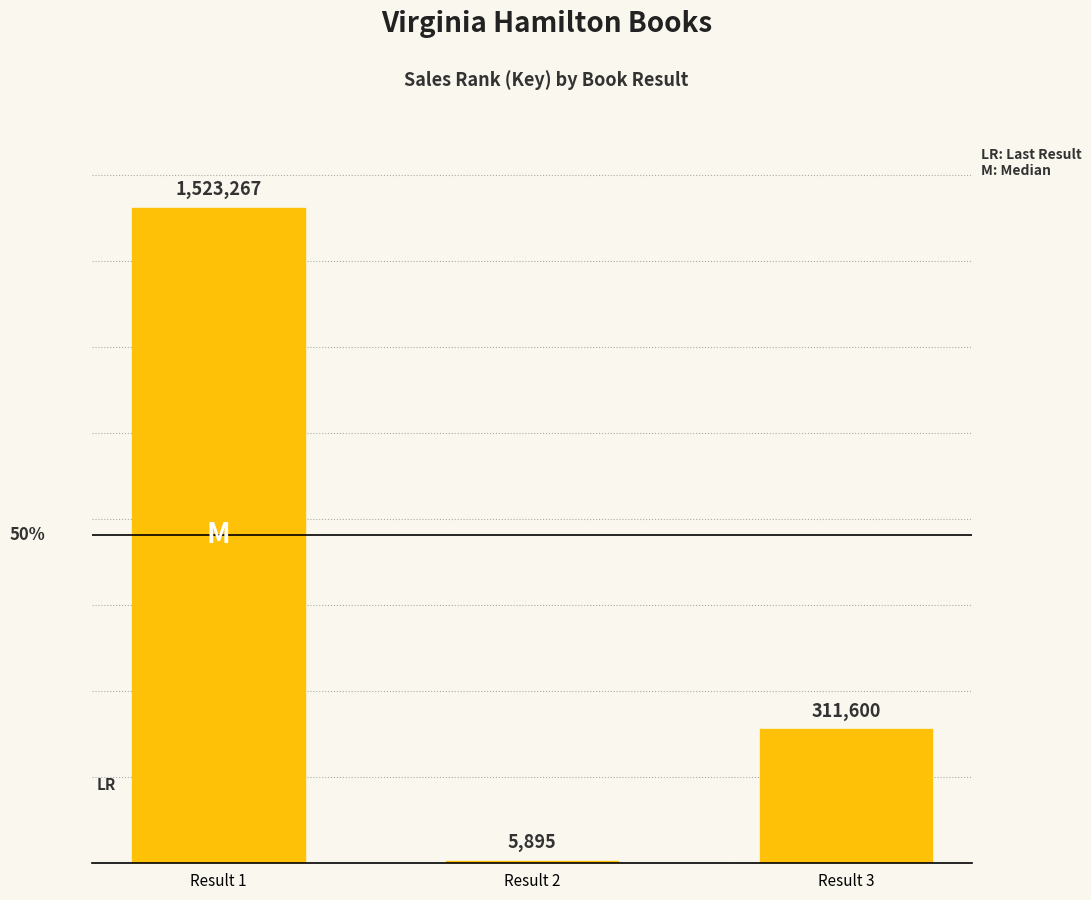

What is the difference between the values at Result 2 and Result 3?

305705